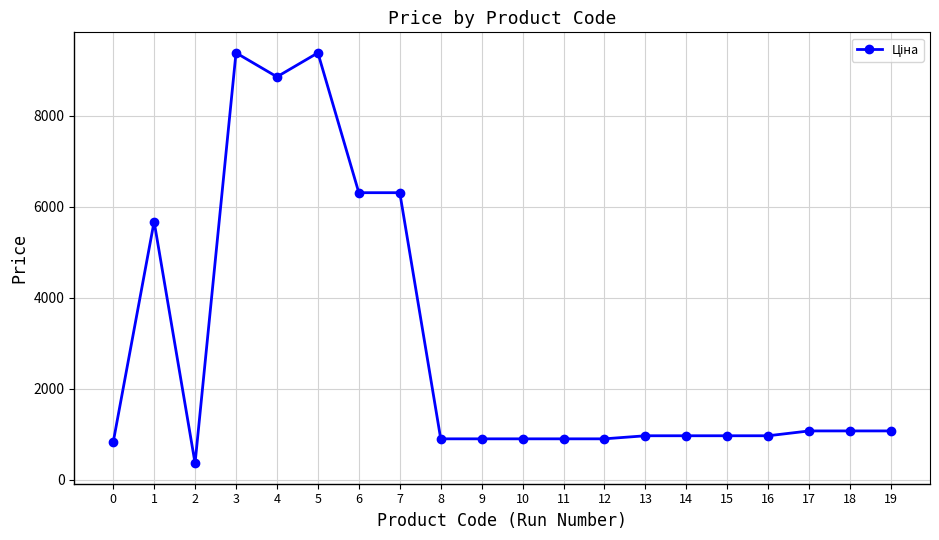

What is the value of the 7th point from the left?

6308.8